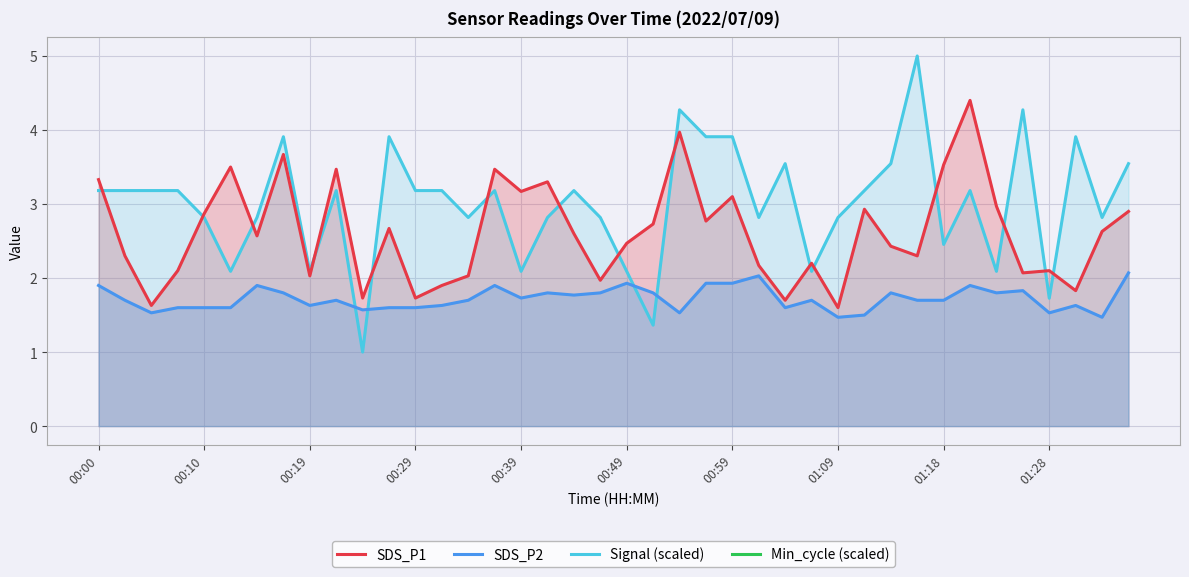

What is the lowest value of the SDS_P1 series?

1.6